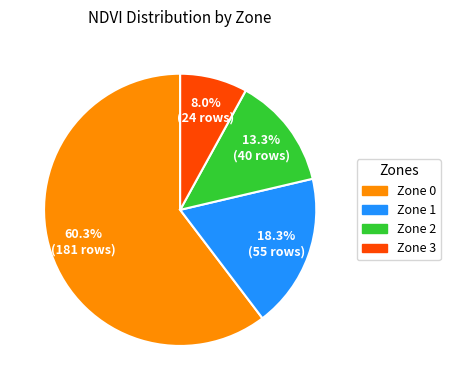

To the nearest percent, what percentage of the pie is Zone 1?

18%